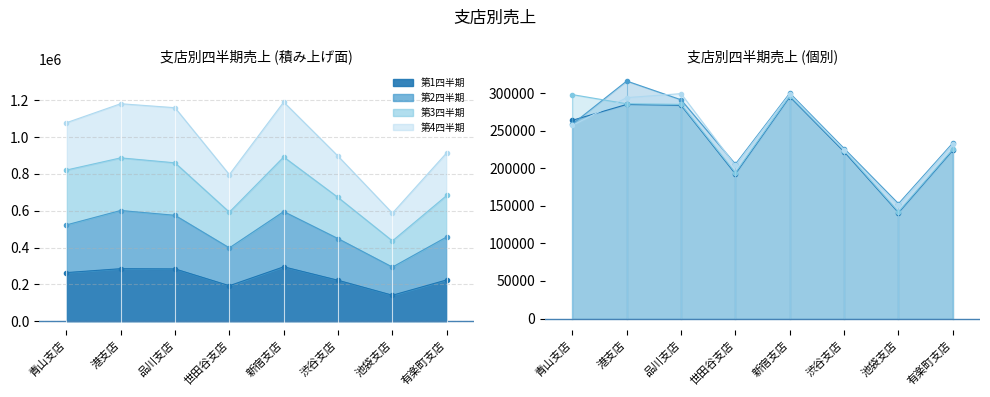

What position from the left is 渋谷支店?

6